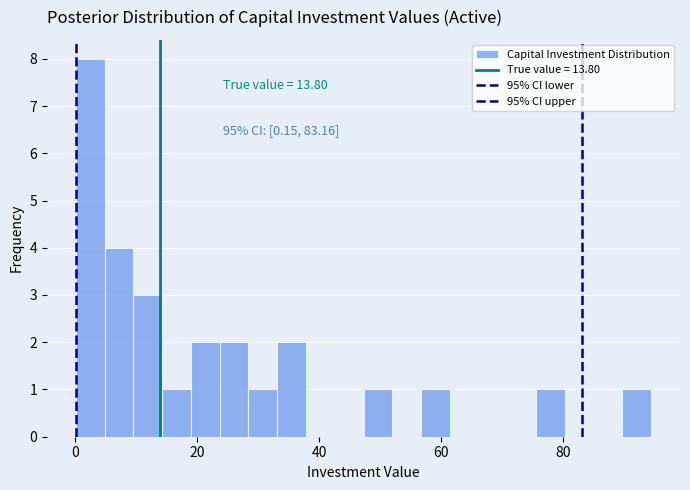

Around what value on the x-axis is the tallest bar? Give the approximate position of its centre, as read against the axis.

2